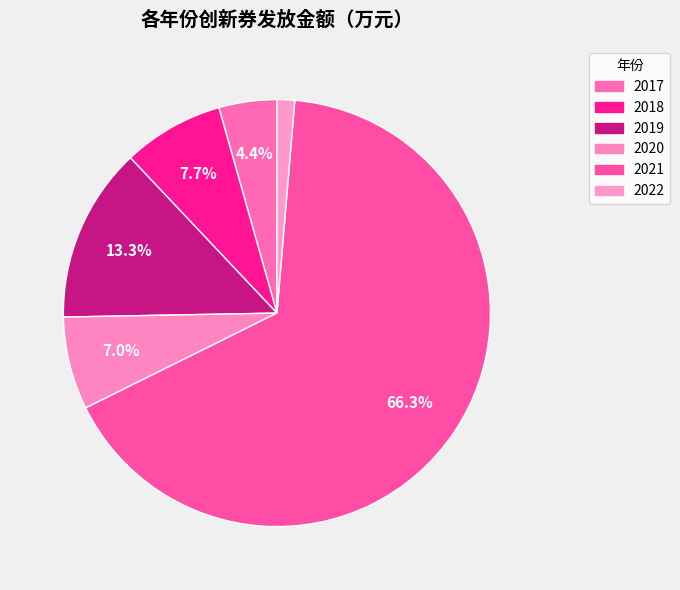

What is the change in value from 2017 to 2021?

+45763.0